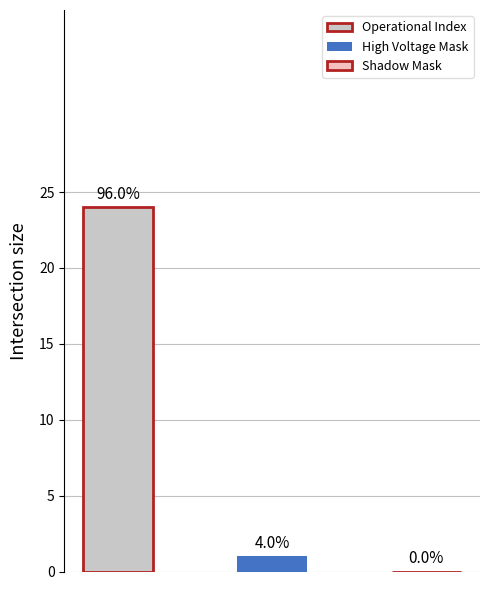

Does the chart contain any negative values?

No